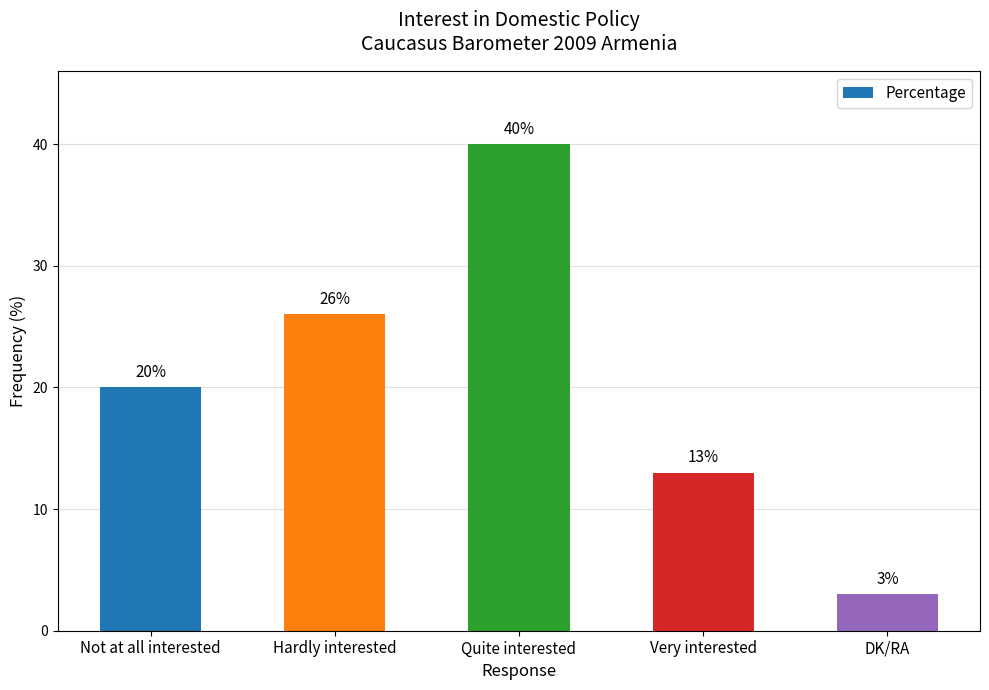

At which label is the value closest to 21?

Not at all interested